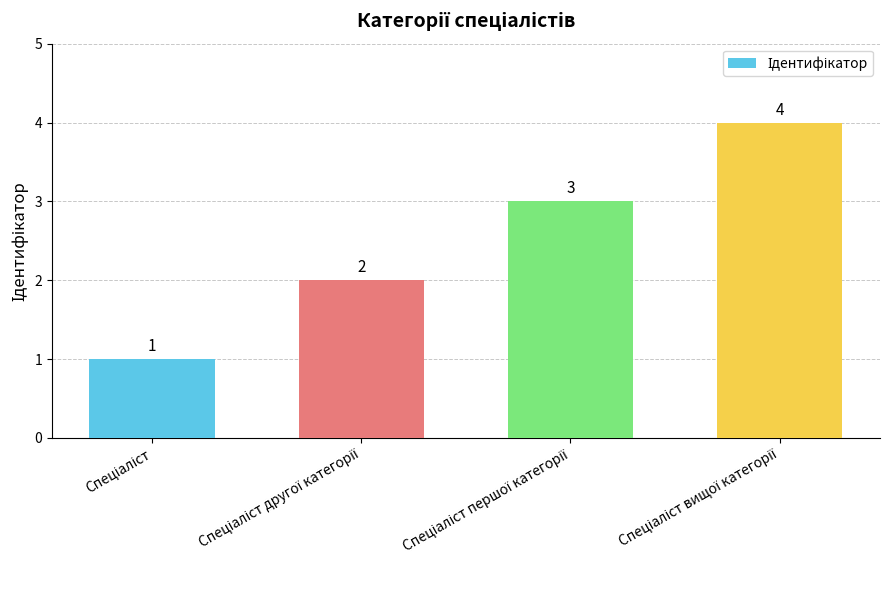

How many values are between 2 and 4?

3